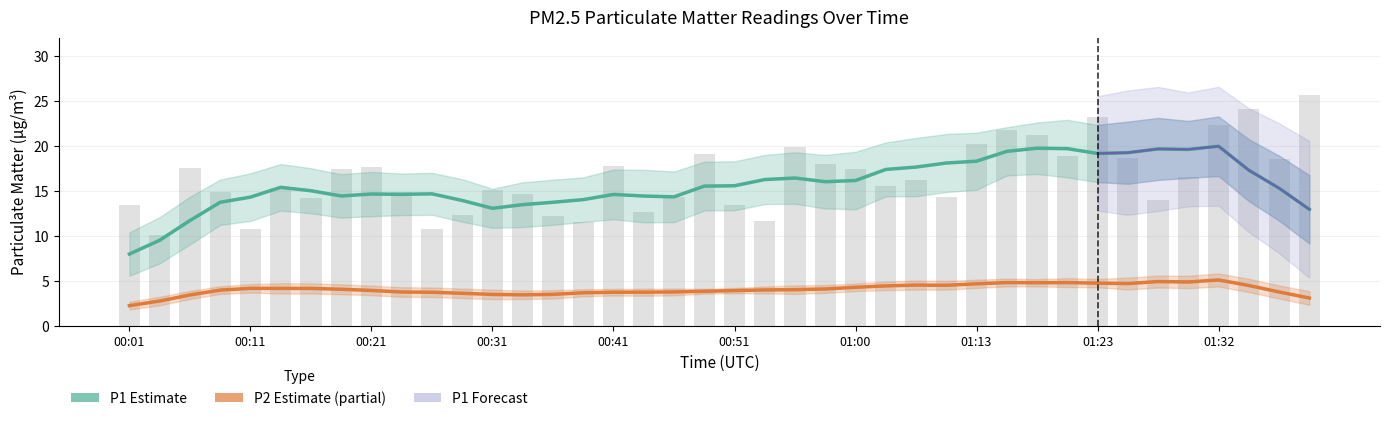

What position from the left is 00:28?

12